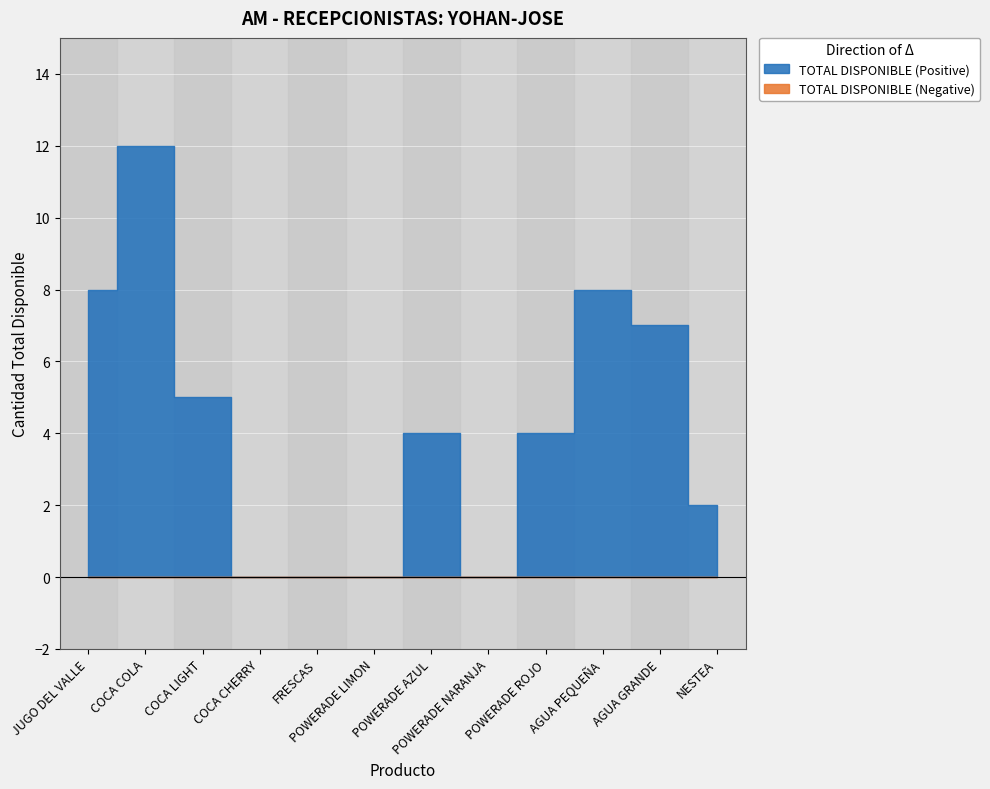

Which category has the highest value across all series?

COCA COLA